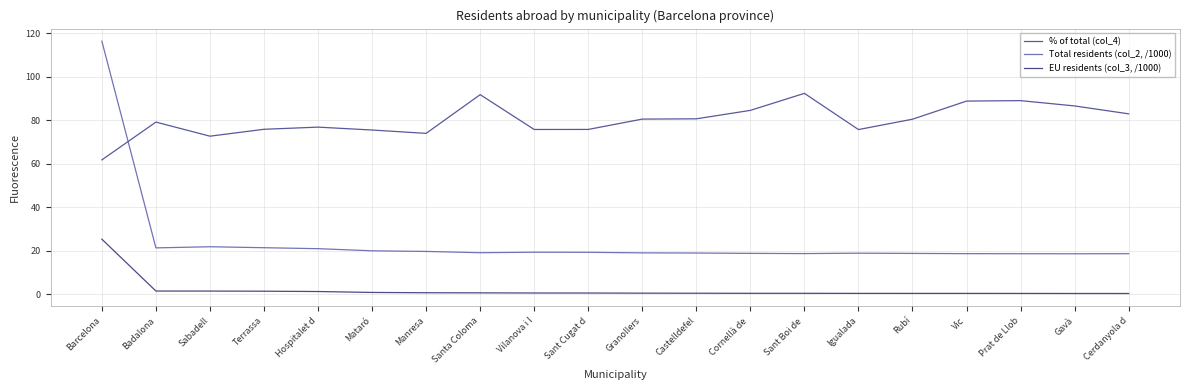

At which label does % of total (col_4) first exceed 80?

Santa Coloma